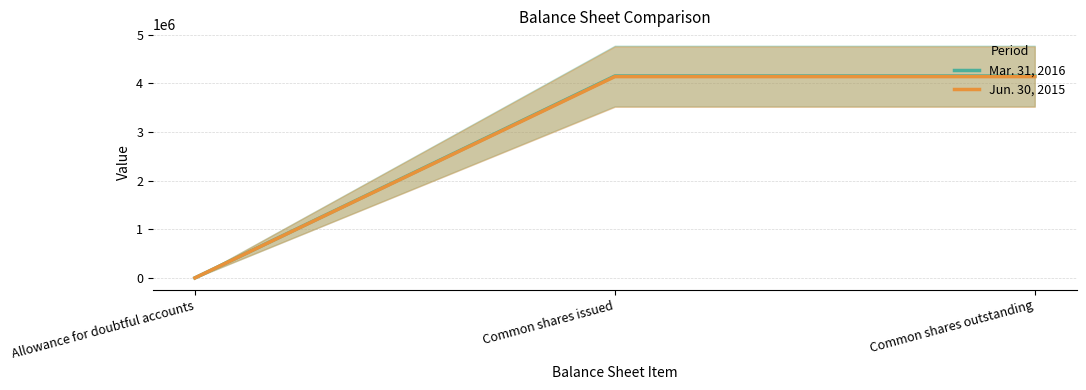

What is the sum of all Mar. 31, 2016 values?

8304296